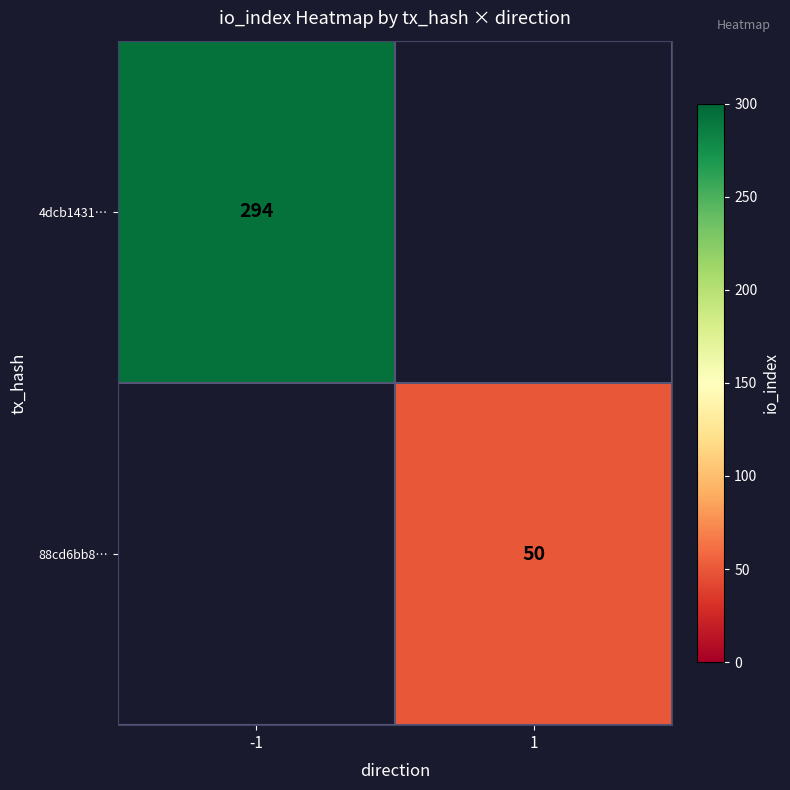

Is the value of 4dcb1431… at -1 greater than the value of 88cd6bb8… at 1?

Yes